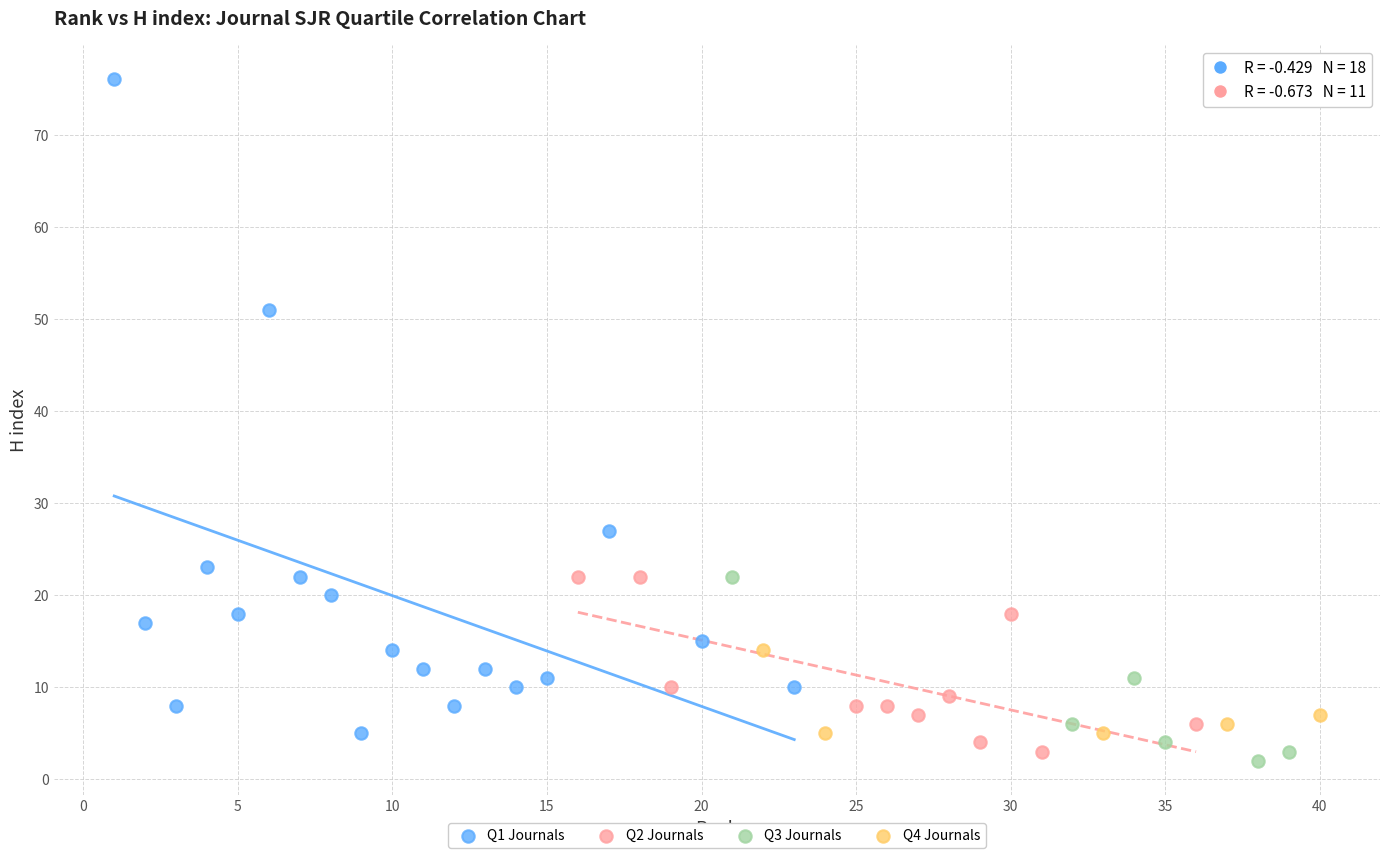

Which series has the widest spread of Y values?

Q1 Journals